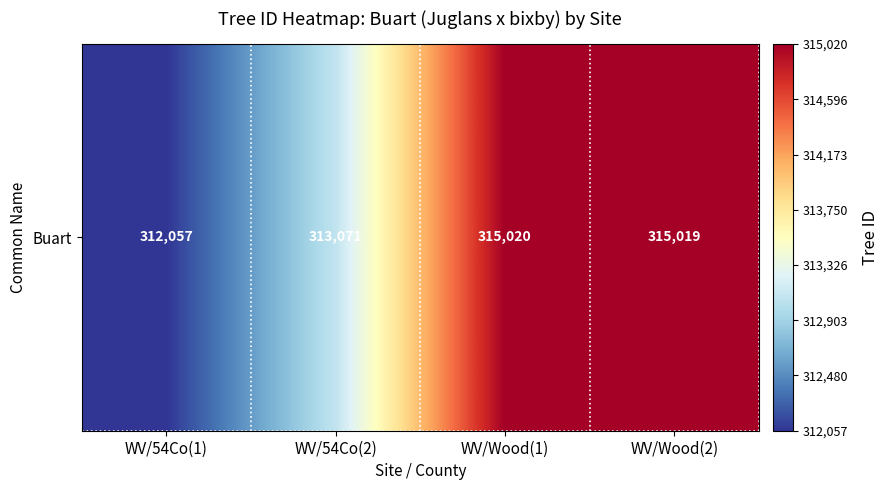

Count the number of values greater than 315019.

1